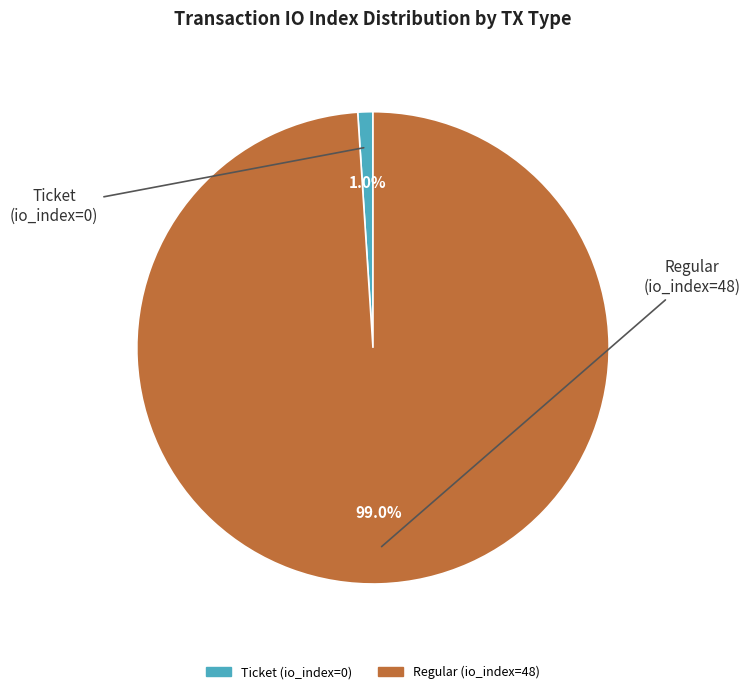

Which category has the smallest portion of the pie?

Ticket (io_index=0)